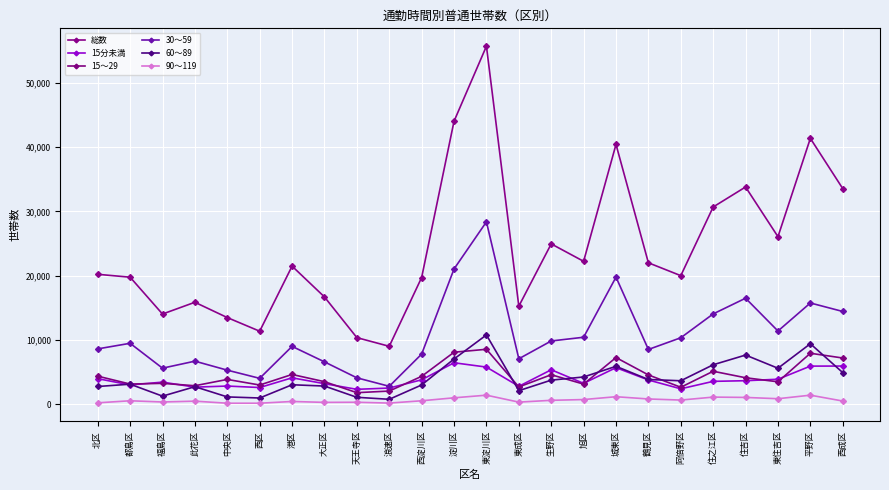

What are all the series names shown in the legend?

総数, 15分未満, 15～29, 30～59, 60～89, 90～119